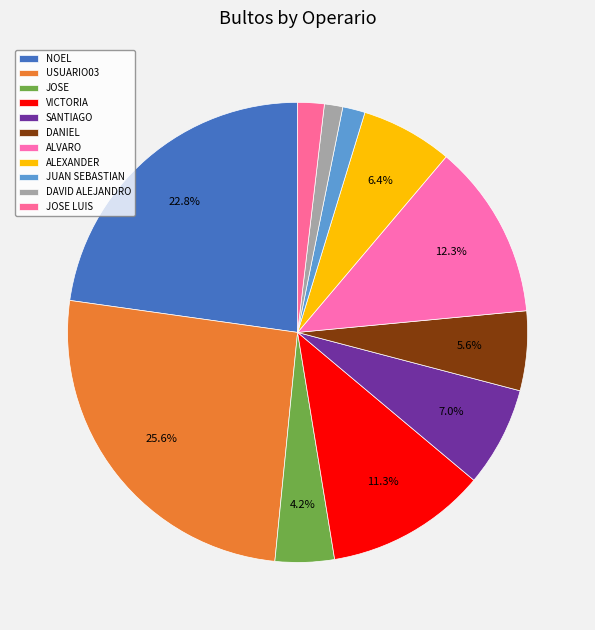

Which has a higher value, DAVID ALEJANDRO or SANTIAGO?

SANTIAGO